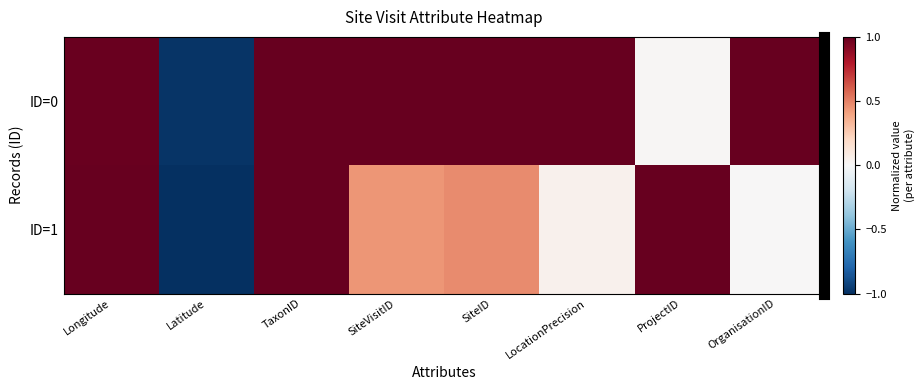

How many data points does each series have?

8